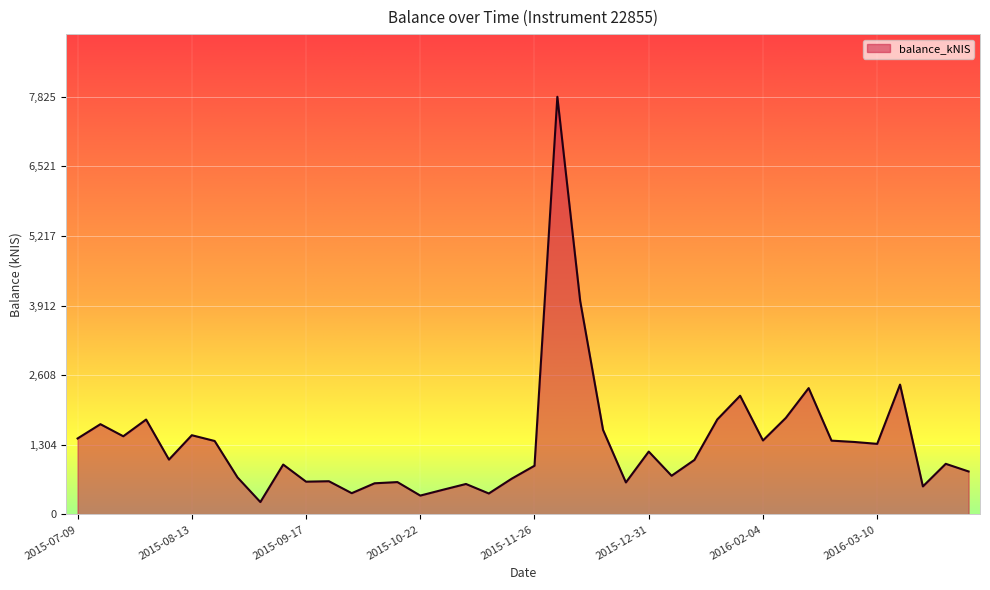

What is the difference between the maximum and minimum values?

7593.6